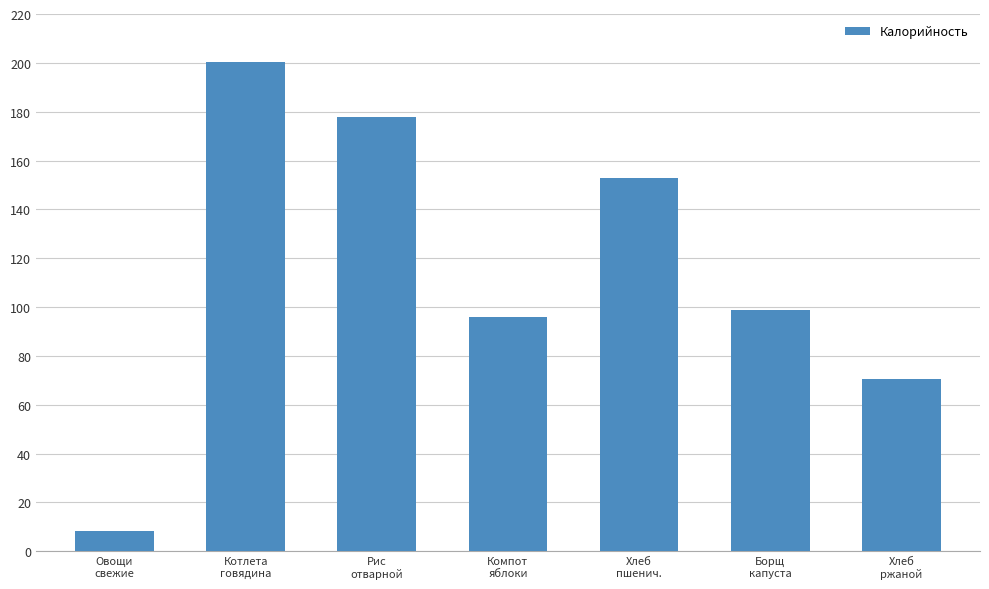

What position from the right is Компот
яблоки?

4